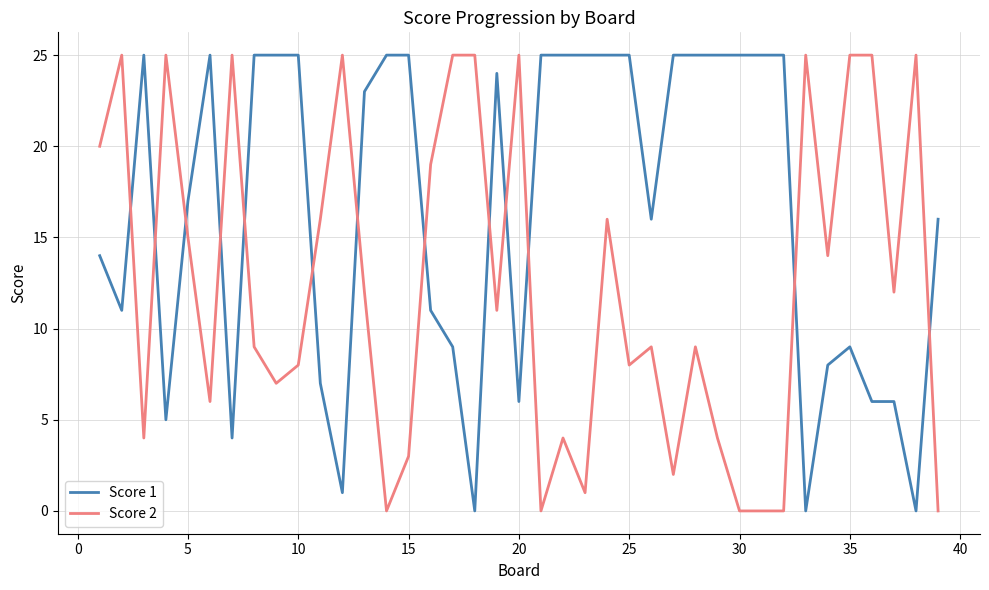

Which series ends up on top after the final intersection of Score 2 and Score 1?

Score 1